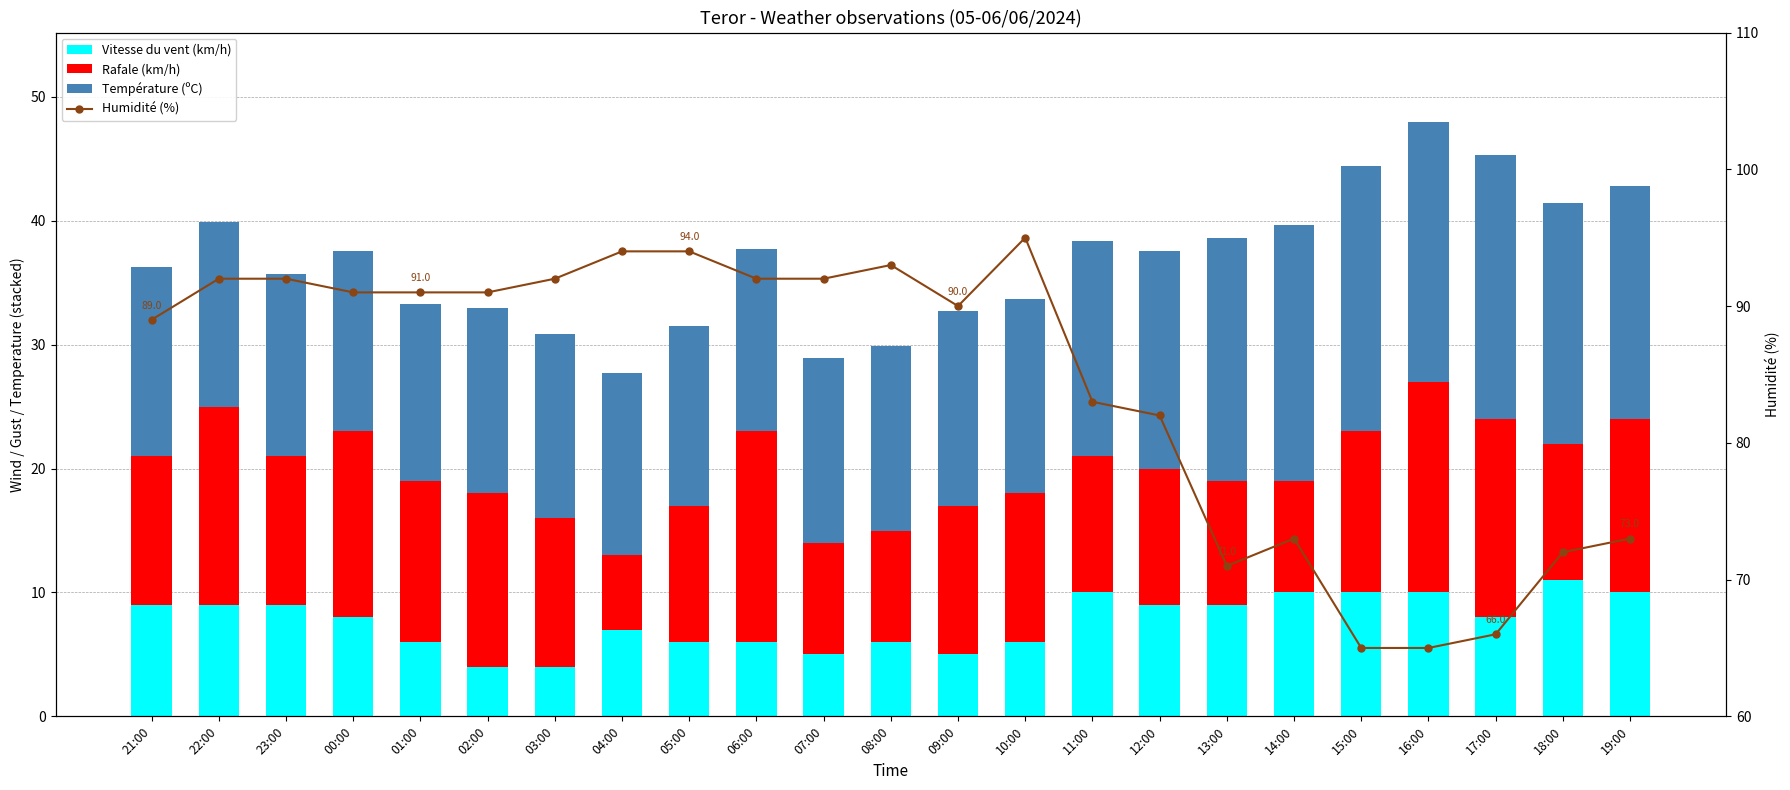

Read the Rafale (km/h) value at 12:00.

11.0